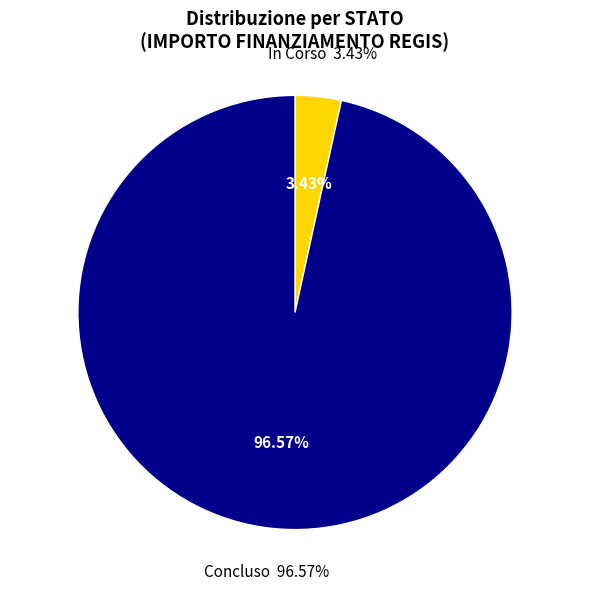

How many segments does this pie chart have?

2